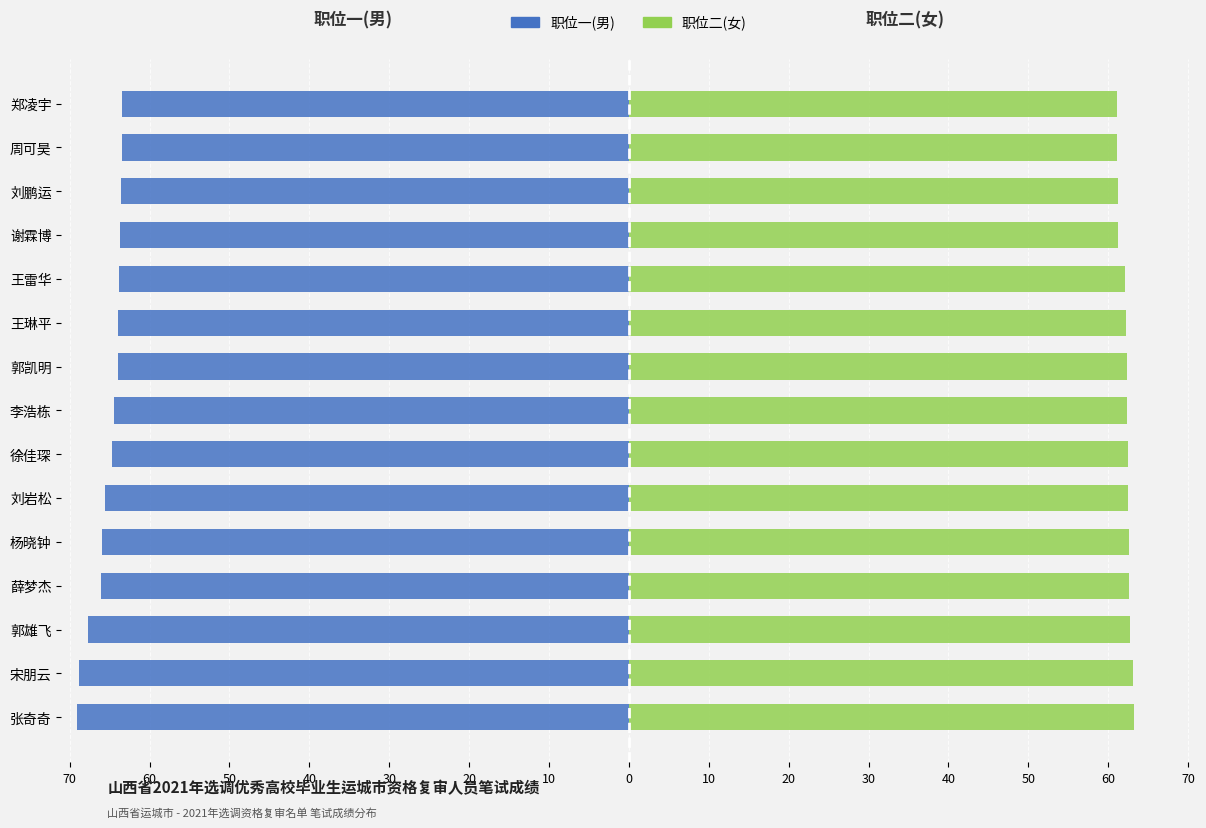

What is the sum of all 职位一(男) values?

-978.1